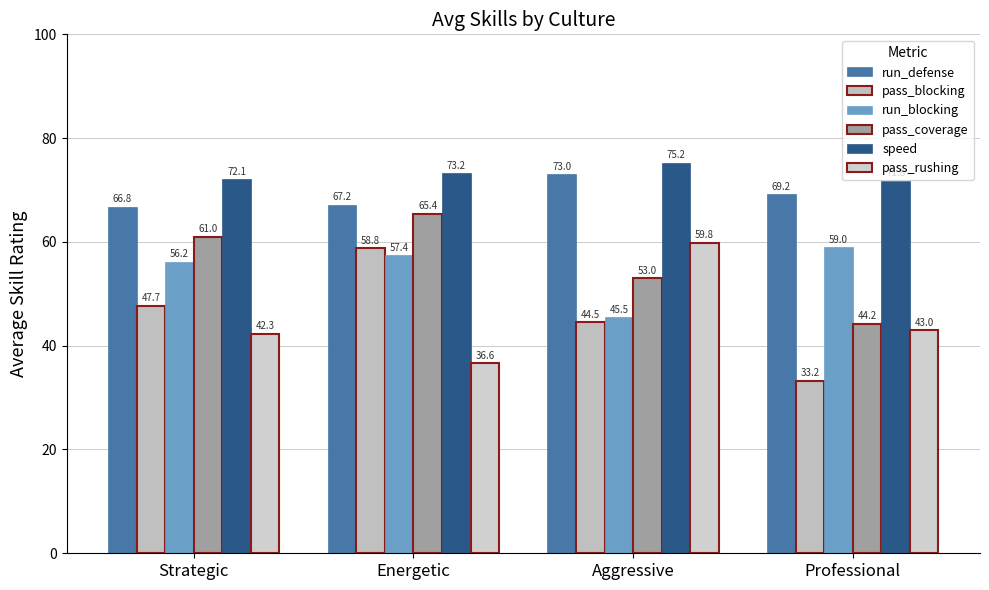

What is the sum of all run_defense values?

276.2